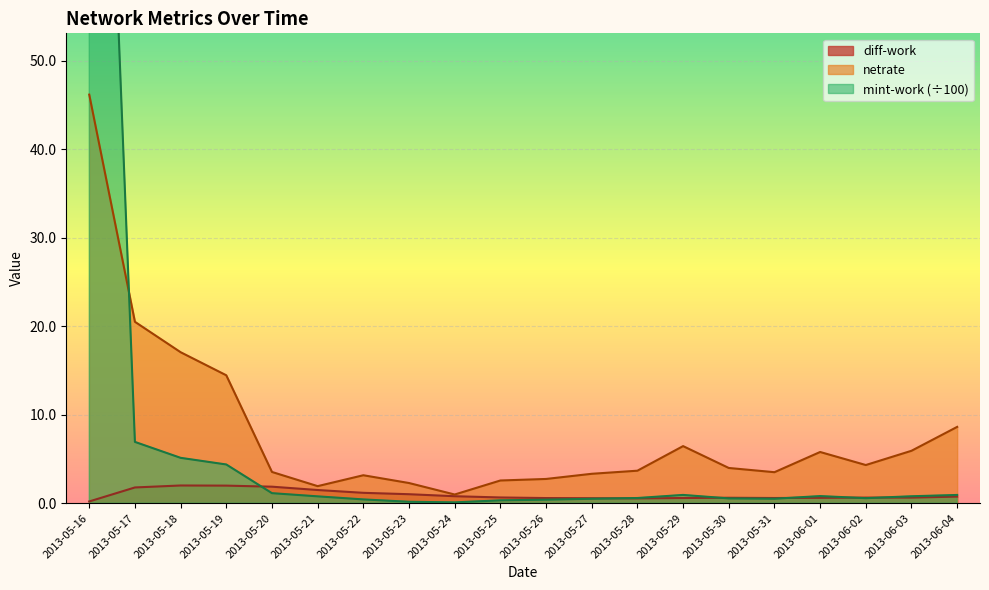

Rank the series at 2013-05-26 from lowest to highest value.

mint-work, diff-work, netrate